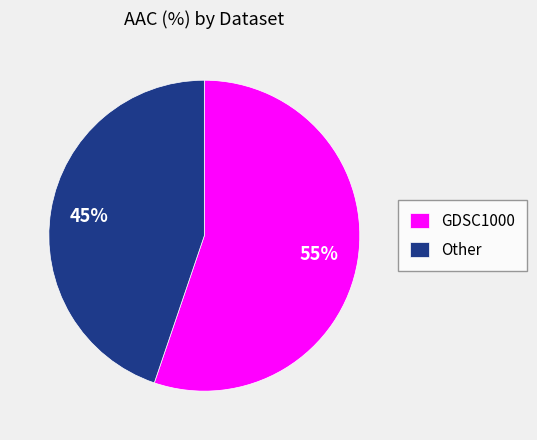

To the nearest percent, what is the combined percentage of Other and GDSC1000?

100%